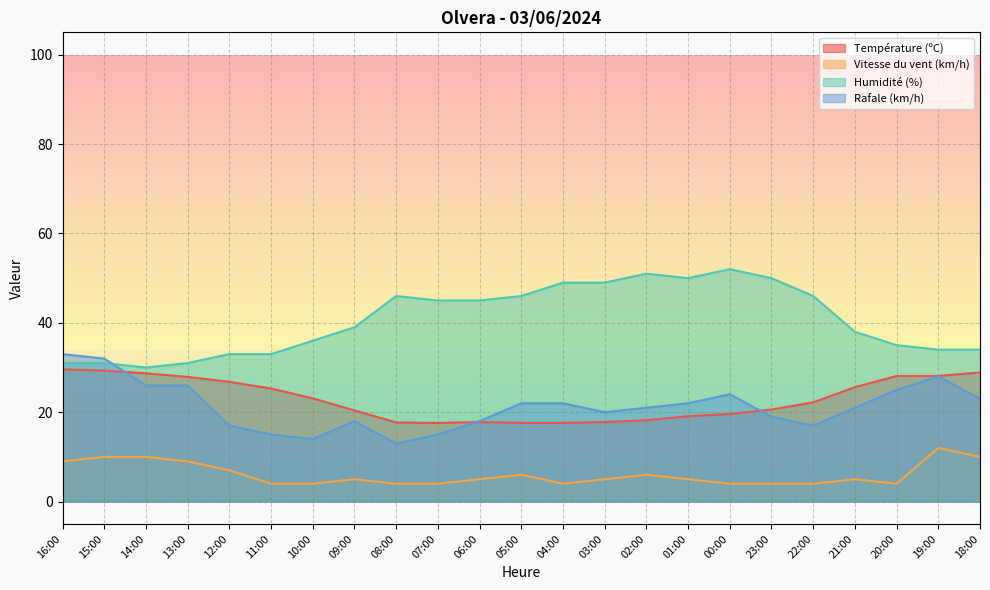

How many data points in Humidité (%) are less than 39?

11